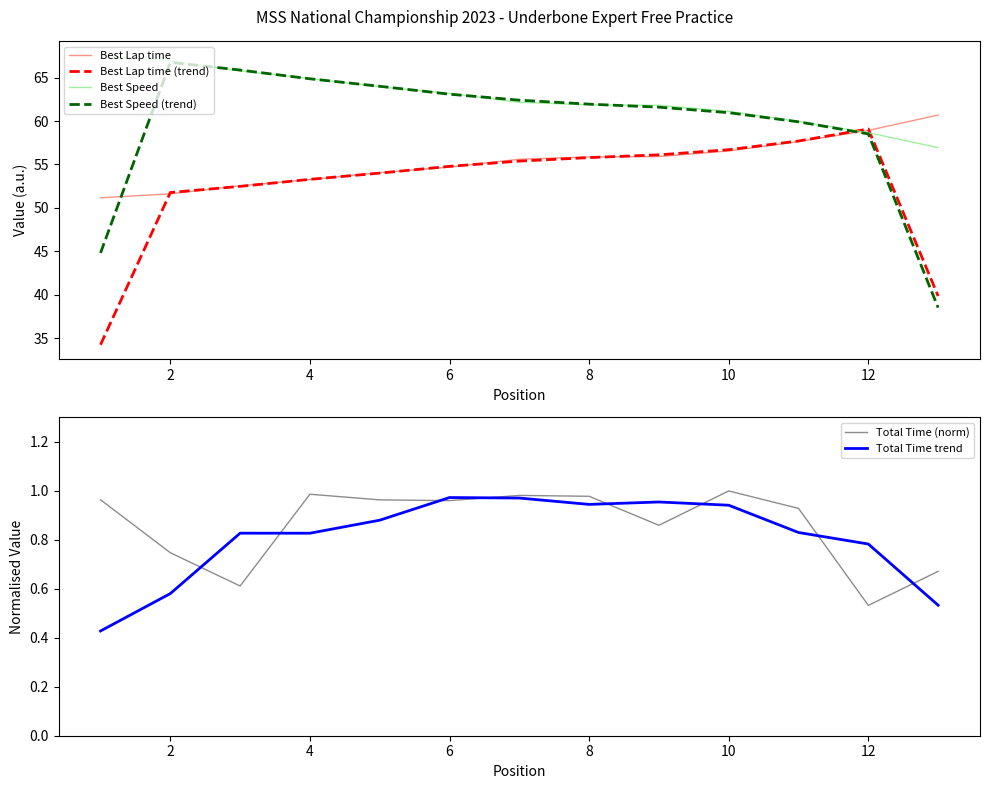

What is the difference between the Best Speed (trend) values at 0 and 12?

6.3